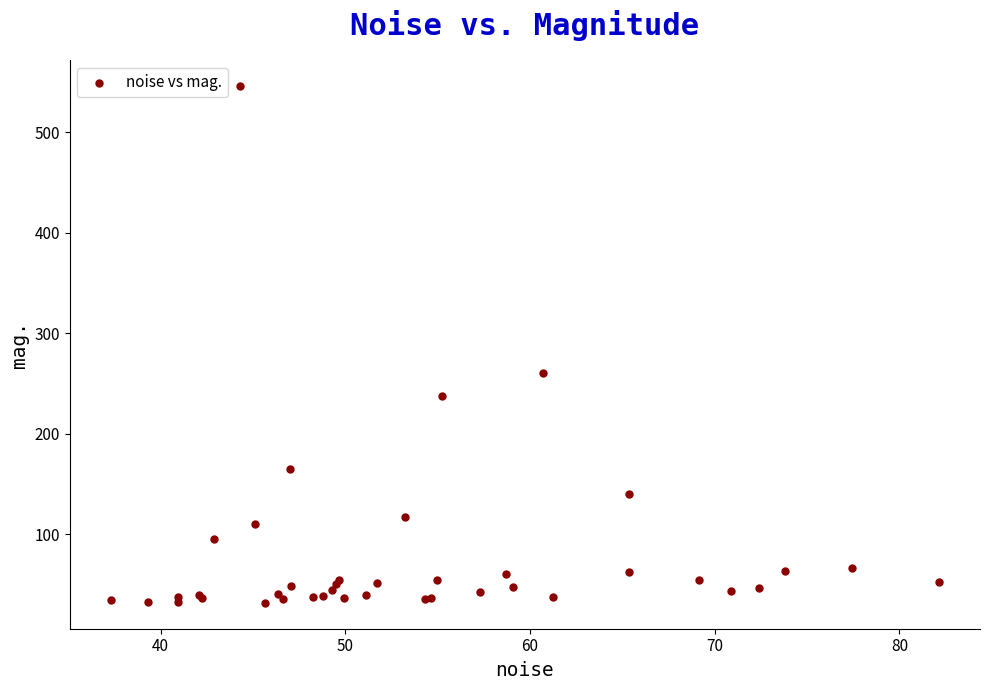

What Y value in the scatter plot is closest to 289?

260.7